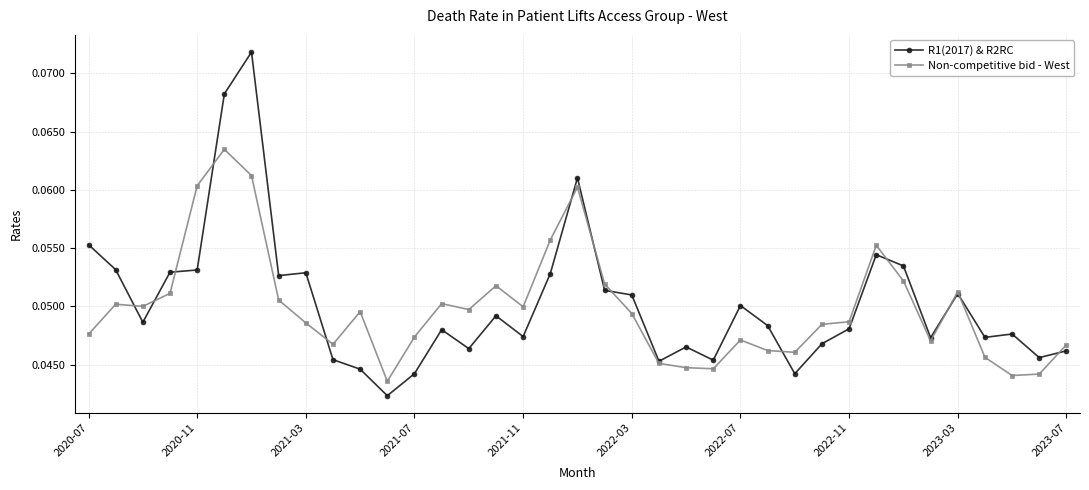

List the series in order of their peak value, highest first.

R1(2017) & R2RC, Non-competitive bid - West